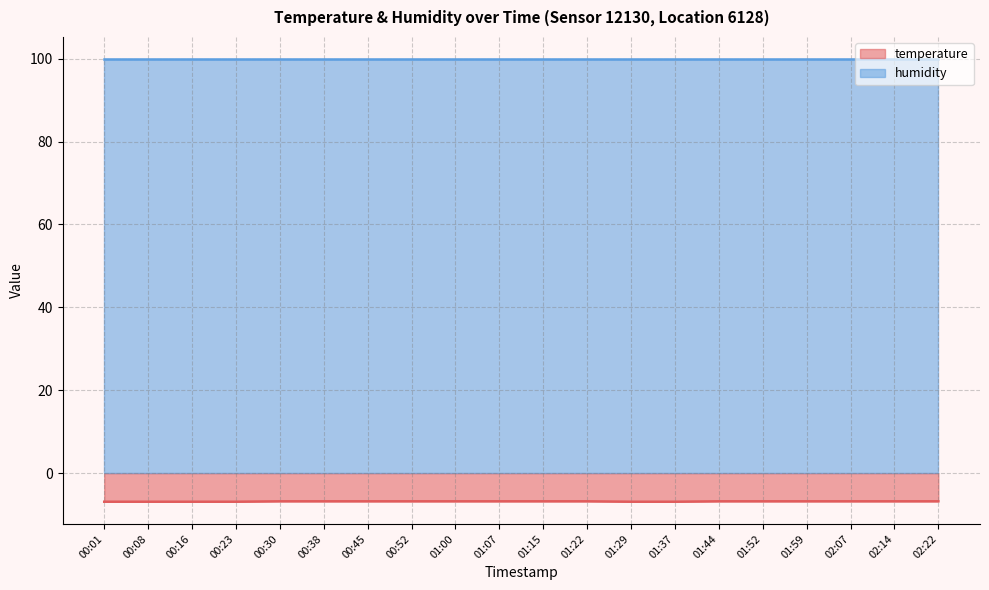

The chart shows a value of -9.6 at 00:23. True or false?

False